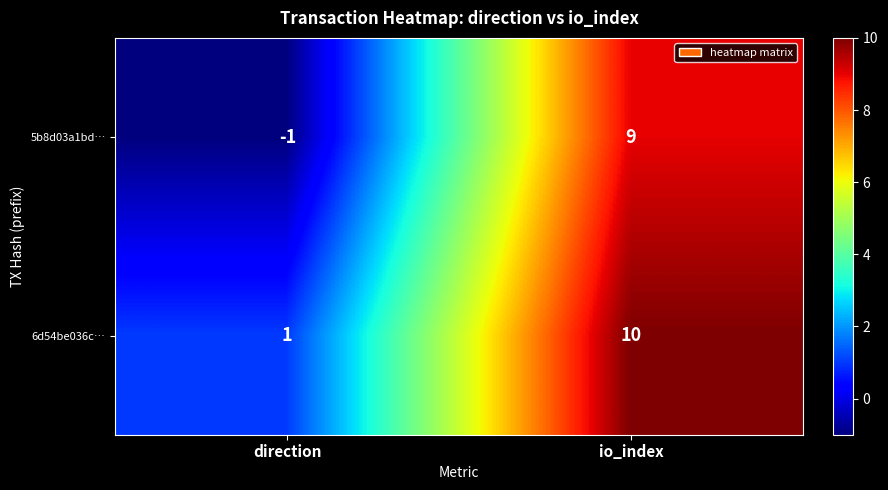

Reading left to right, what are all the values shown in this chart?

5b8d03a1bd…: -1	9
6d54be036c…: 1	10